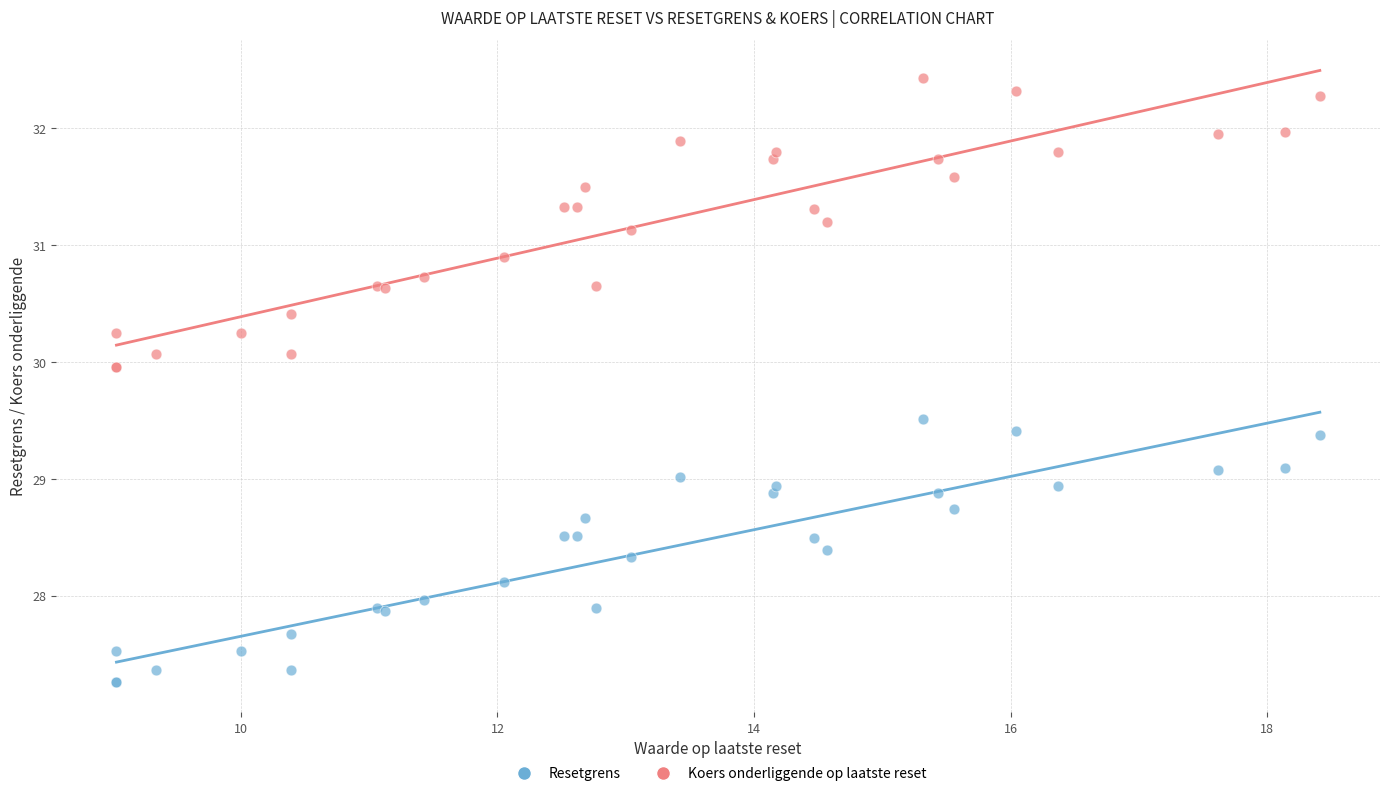

What are all the series names shown in the legend?

Resetgrens, Koers onderliggende op laatste reset